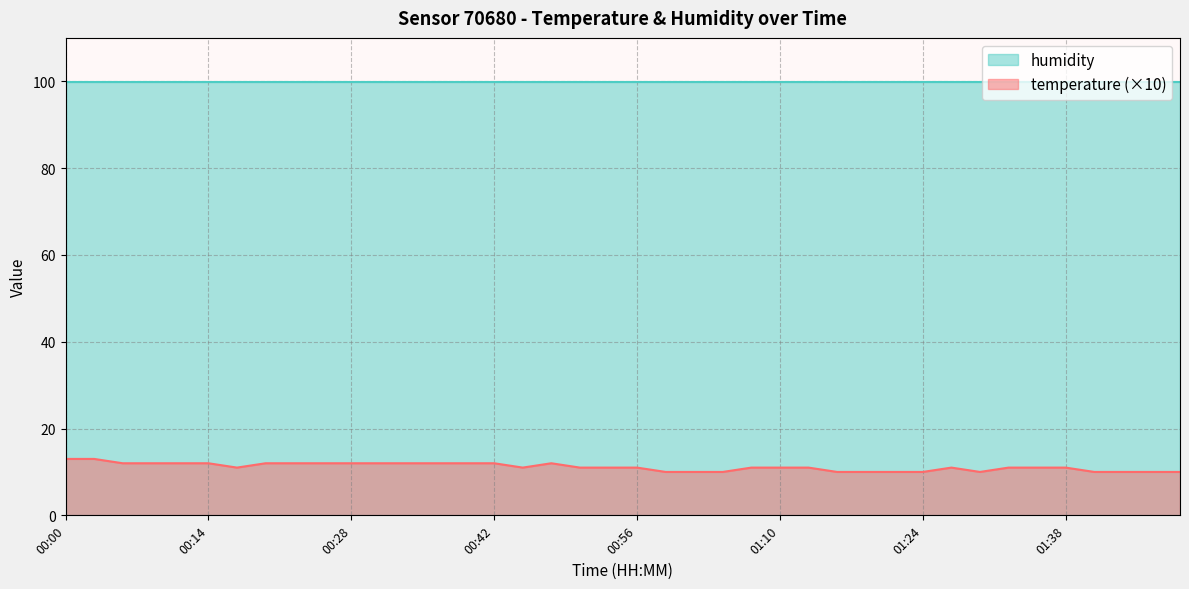

What is the change in value from 00:25 to 01:49?

-2